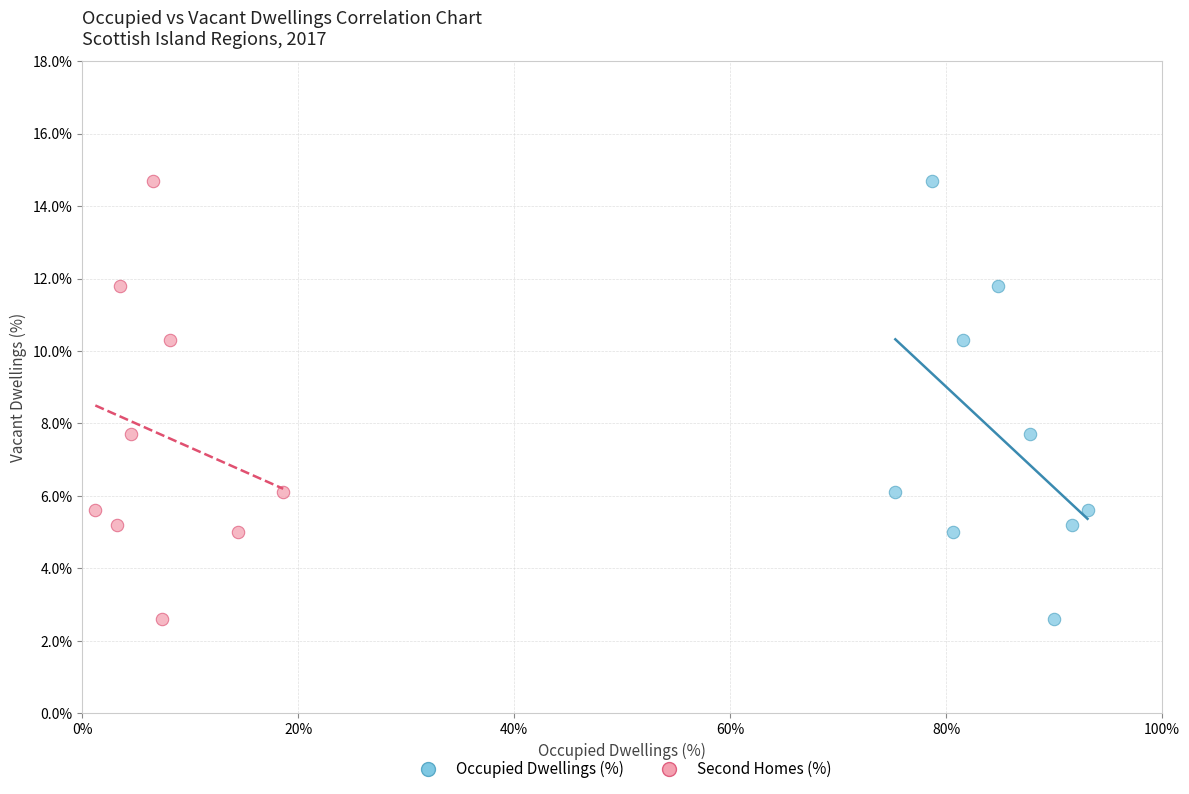

What are all the series names shown in the legend?

Occupied Dwellings (%), Second Homes (%)